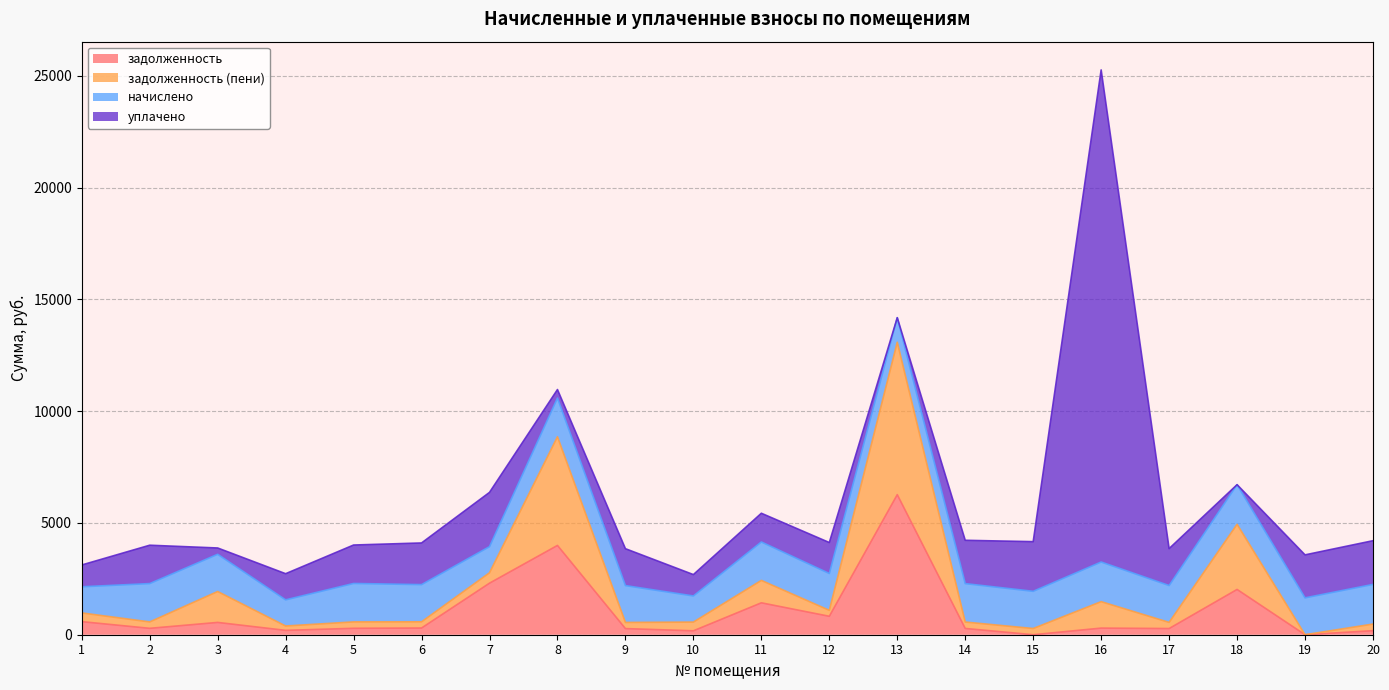

The задолженность series shows 174.9 at 10. True or false?

True